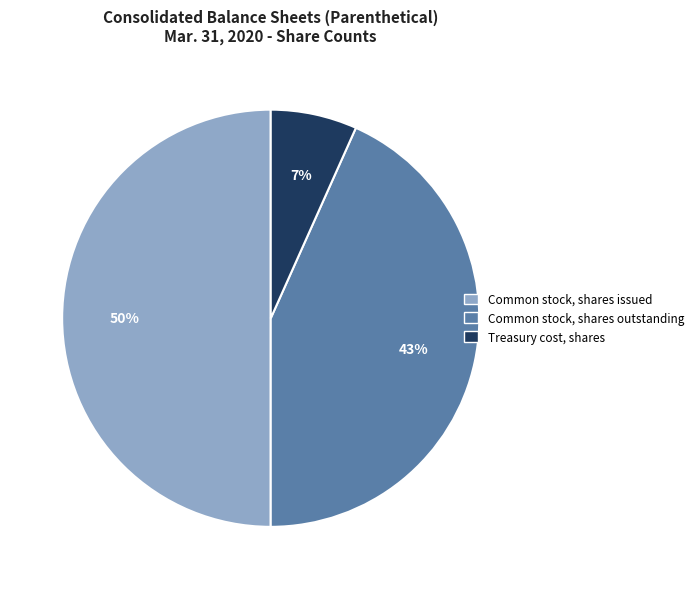

Is Treasury cost, shares the majority of the pie?

No